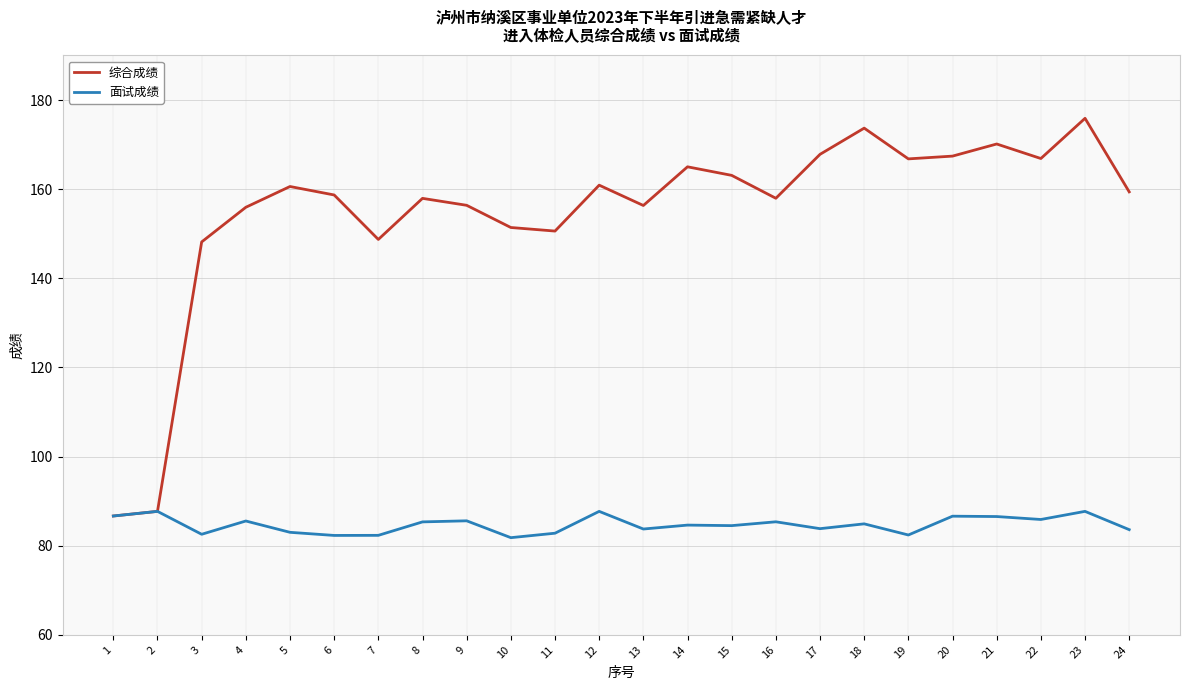

Which series has the widest spread of values?

综合成绩